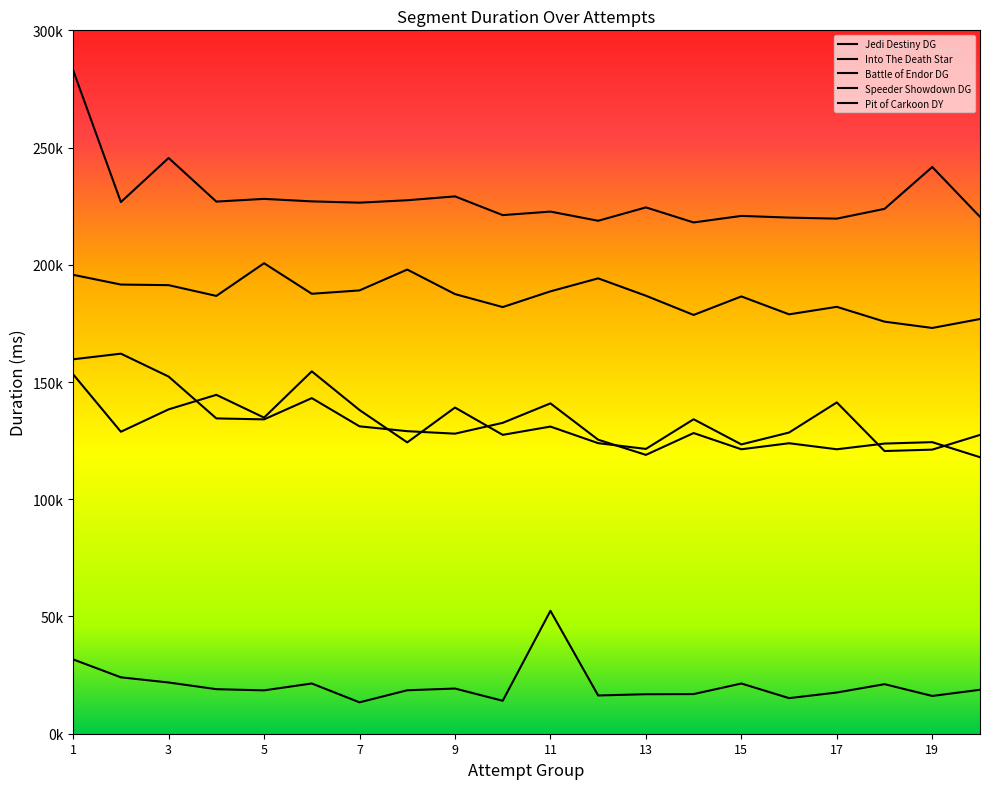

At how many categories does at least one series exceed 282292?

1